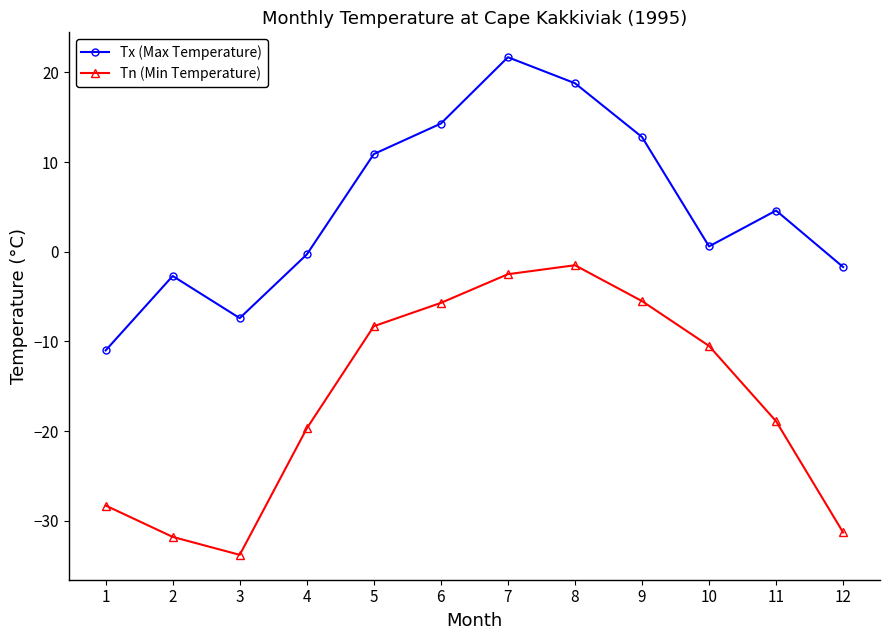

Which label corresponds to the largest value in the chart?

7